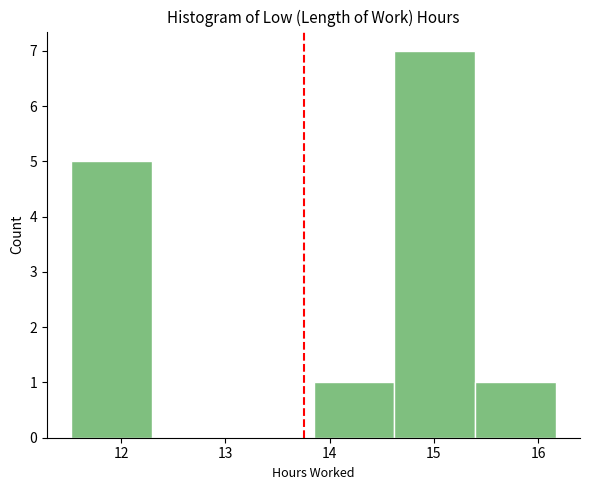

Reading left to right, transcribe this chart: for each bar, give the range it covers on the x-axis and its height. Neither the bar edges nor the heights are printed on the chart, so give them approximately, as read against the axes.

11.5 to 12.3: 5
12.3 to 13.1: 0
13.1 to 13.8: 0
13.8 to 14.6: 1
14.6 to 15.4: 7
15.4 to 16.2: 1